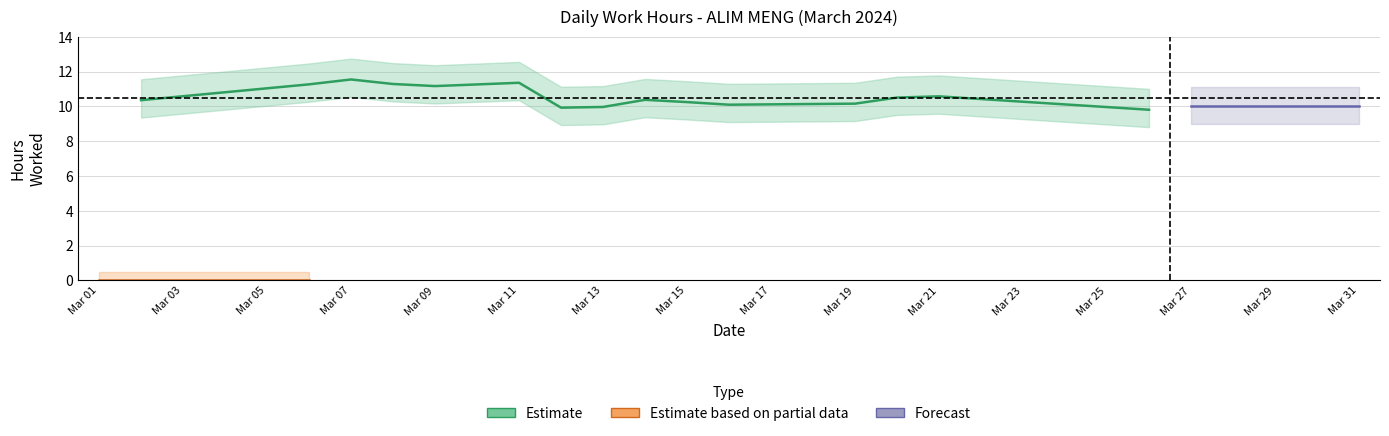

What is the maximum value shown in the chart?

11.6